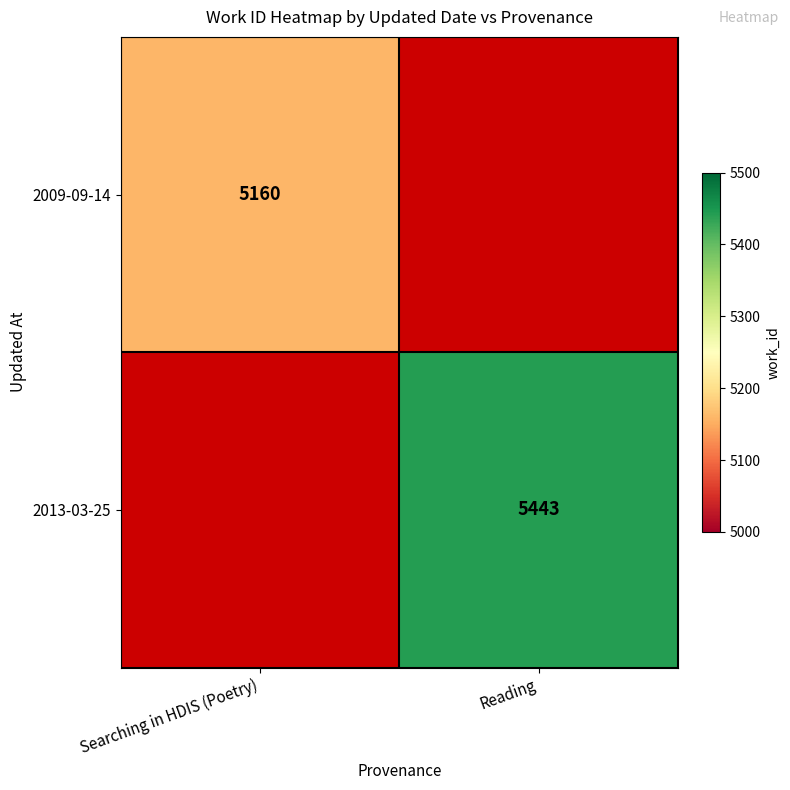

Is the value of 2013-03-25 at Reading greater than the value of 2009-09-14 at Searching in HDIS (Poetry)?

Yes